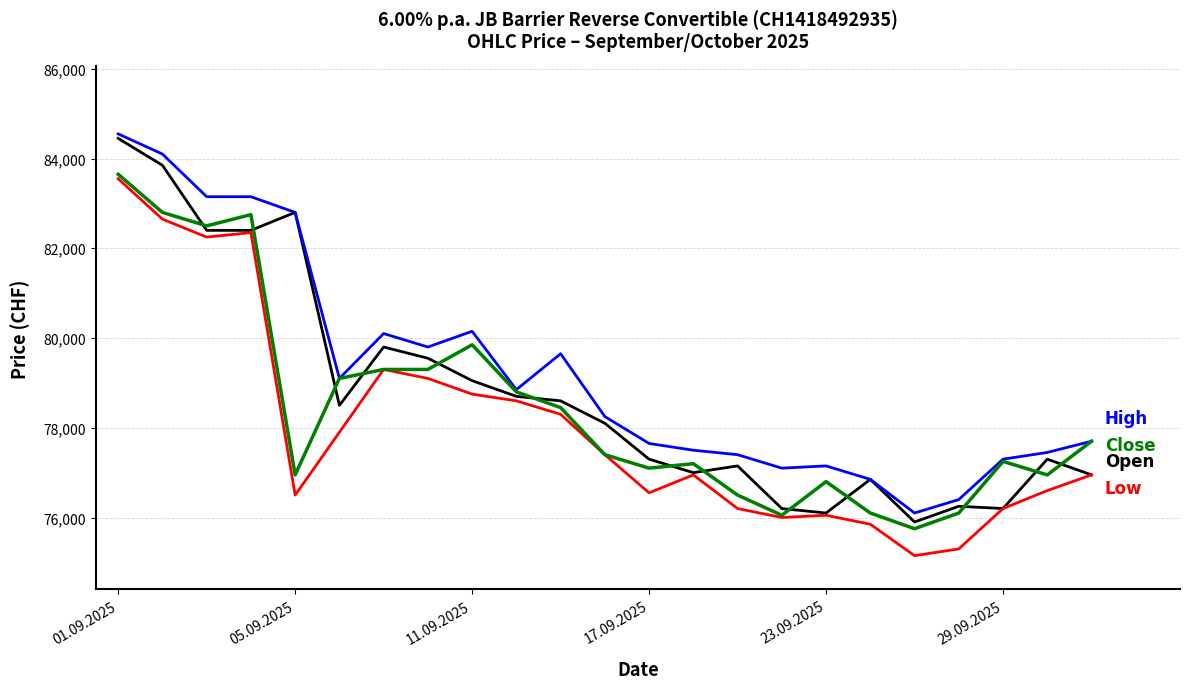

What is the smallest value displayed?

75150